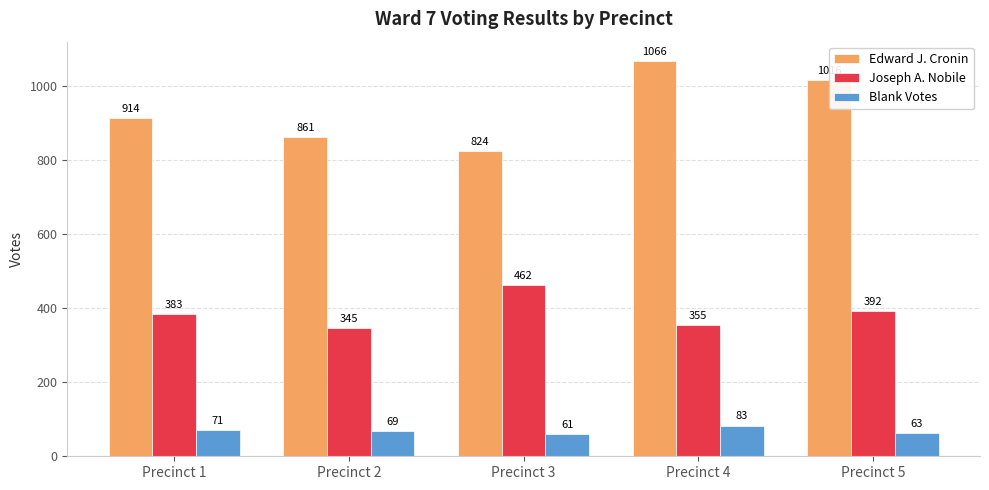

What is the highest value of the Blank Votes series?

83